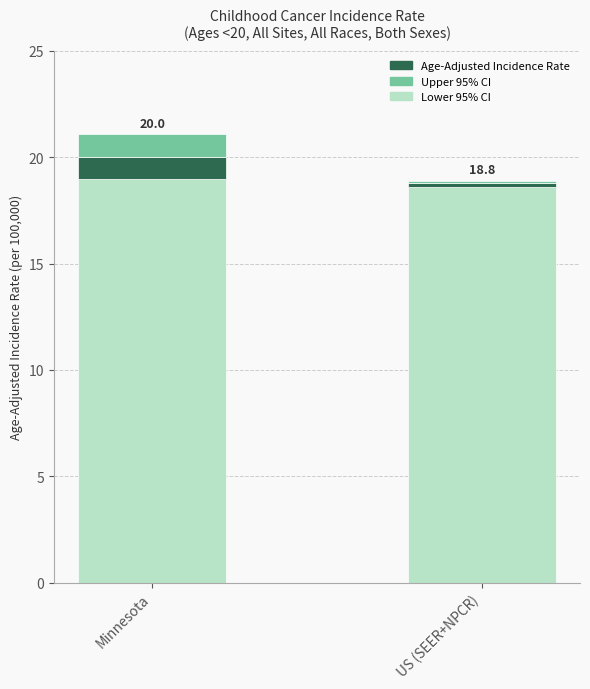

How many categories are shown in the chart?

2